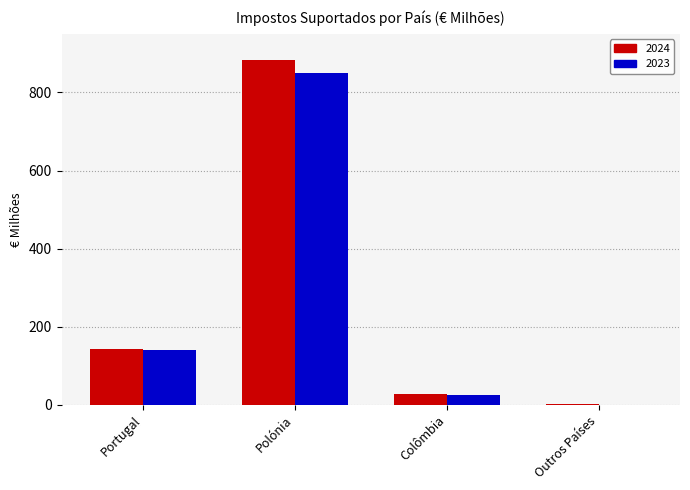

Reading left to right, extract all data points from this chart.

2024: Portugal=144	Polónia=883	Colômbia=28	Outros Países=2
2023: Portugal=141	Polónia=849	Colômbia=25	Outros Países=0